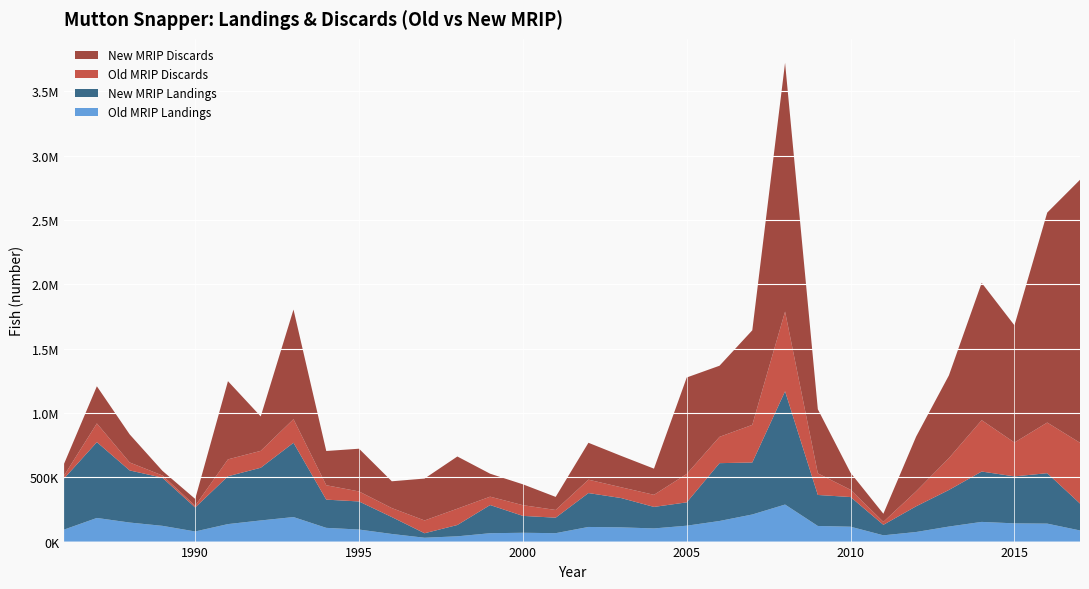

Reading right to left, what are all the values shown in this chart?

Old MRIP Landings: 86506.6	139672.7	141690.7	153089.0	116901.1	74502.4	48728.7	115634.9	121479.6	287997.7	210684.7	160151.2	123534.5	102309.5	110559.1	113714.2	65440.9	68551.6	65072.2	41001.4	29885.0	59213.6	93628.0	106716.1	190656.8	164378.1	135999.6	78755.7	122456.1	148049.0	183779.2	93260.2
New MRIP Landings: 209436.4	392261.3	365305.9	391609.2	284514.1	199948.3	81730.6	230688.2	241134.0	880713.4	404277.2	449764.5	181540.0	167319.4	227940.1	263659.4	120401.9	131266.4	219178.6	87924.9	34983.9	131507.1	218373.5	219463.1	577633.4	409708.9	371894.0	186306.0	374156.6	405333.6	589592.6	397558.4
Old MRIP Discards: 472382.3	393709.7	263292.7	399449.5	247803.2	116569.5	22880.5	56403.2	167973.3	619939.2	292623.1	204579.0	221014.5	93995.7	83720.7	104028.9	60038.2	83278.7	64955.2	126955.5	99400.6	69831.6	77805.5	111929.9	183542.9	131423.5	131487.3	13638.8	17496.7	61921.6	145533.5	23144.7
New MRIP Discards: 2045003.4	1632565.5	911254.3	1067808.2	643363.0	425624.2	63184.7	131711.8	498473.7	1934631.4	735457.8	553010.9	749984.8	203488.6	244050.7	286964.8	101537.0	162219.3	178637.5	405812.2	325905.5	208360.4	332344.8	266356.8	852385.7	267732.1	608042.6	53078.1	36178.2	218646.4	288856.9	91795.6